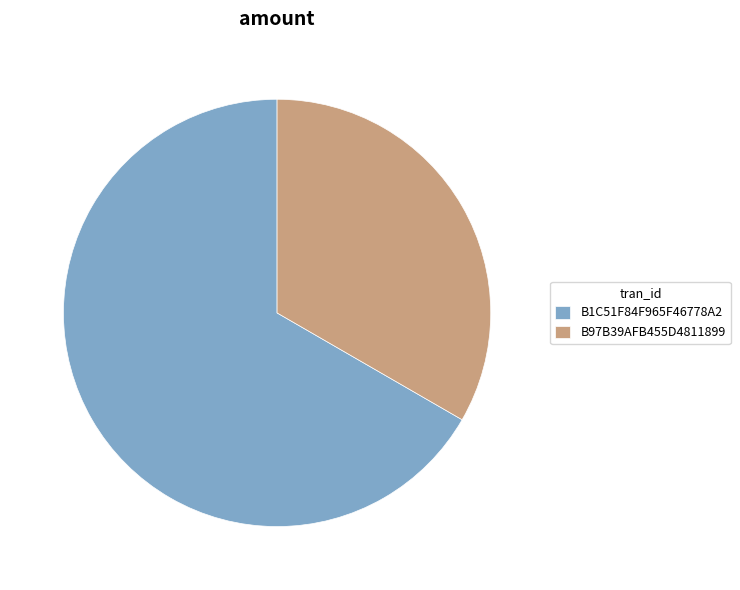

Is B97B39AFB455D4811899 the majority of the pie?

No